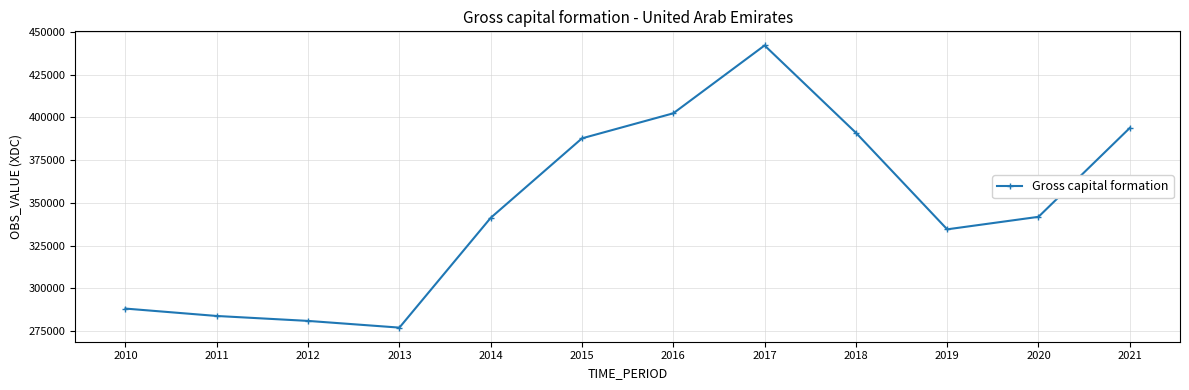

What is the change in value from 2012 to 2015?

+106718.5